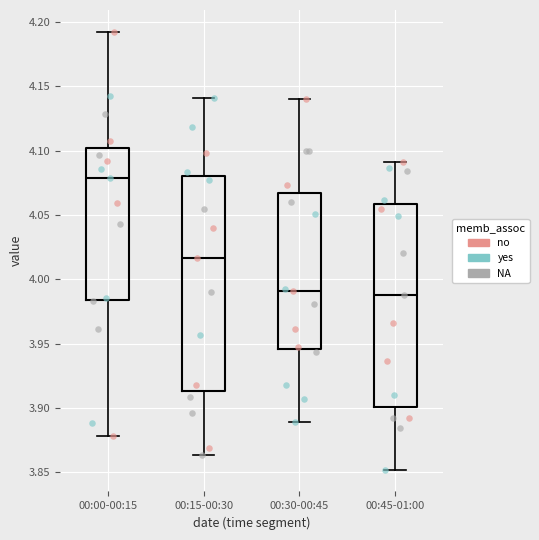

Reading left to right, read every box against the y-axis: the position of its median line, the range the box covers, and the ends of its whiskers. The values are not printed on the chart, so give them approximately, as read against the axis.

00:00-00:15: median 4.080, box 3.985 to 4.100, whiskers 3.880 to 4.190
00:15-00:30: median 4.015, box 3.915 to 4.080, whiskers 3.865 to 4.140
00:30-00:45: median 3.990, box 3.945 to 4.065, whiskers 3.890 to 4.140
00:45-01:00: median 3.990, box 3.900 to 4.060, whiskers 3.850 to 4.090